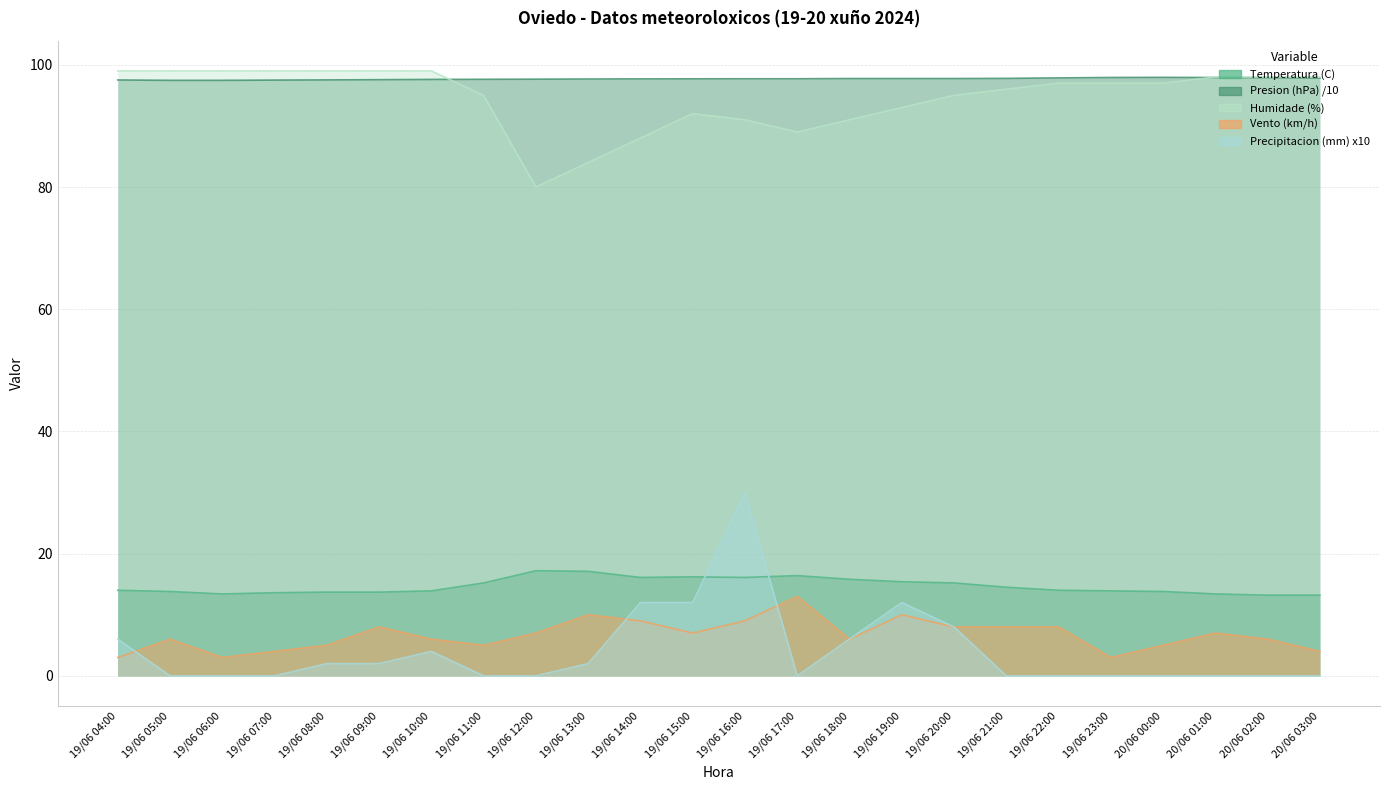

What value does the Humidade (%) series have at 20/06 01:00?

98.0